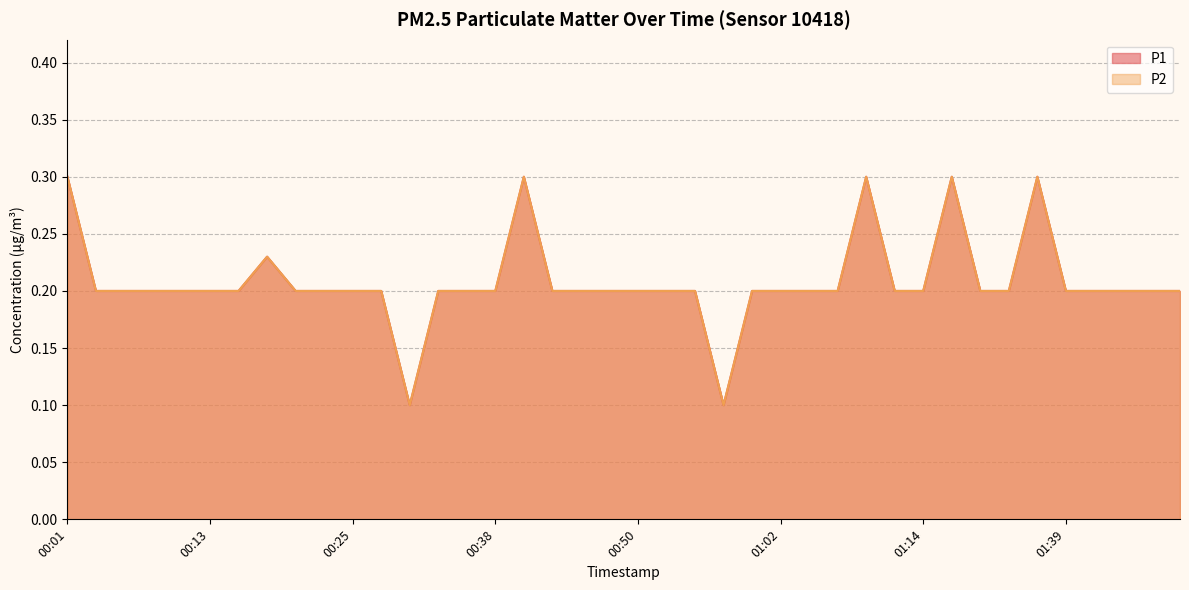

Which category has the lowest value in the P2 series?

00:30